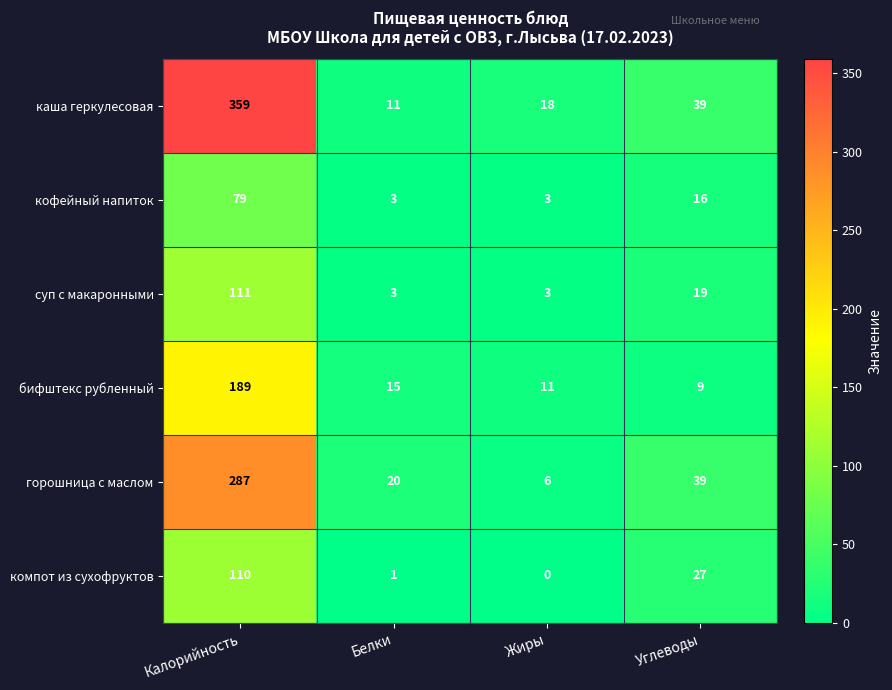

Reading left to right, list all the values displayed in this chart.

каша геркулесовая: Калорийность=359	Белки=11	Жиры=18	Углеводы=39
кофейный напиток: Калорийность=79	Белки=3	Жиры=3	Углеводы=16
суп с макаронными: Калорийность=111	Белки=3	Жиры=3	Углеводы=19
бифштекс рубленный: Калорийность=189	Белки=15	Жиры=11	Углеводы=9
горошница с маслом: Калорийность=287	Белки=20	Жиры=6	Углеводы=39
компот из сухофруктов: Калорийность=110	Белки=1	Жиры=0	Углеводы=27